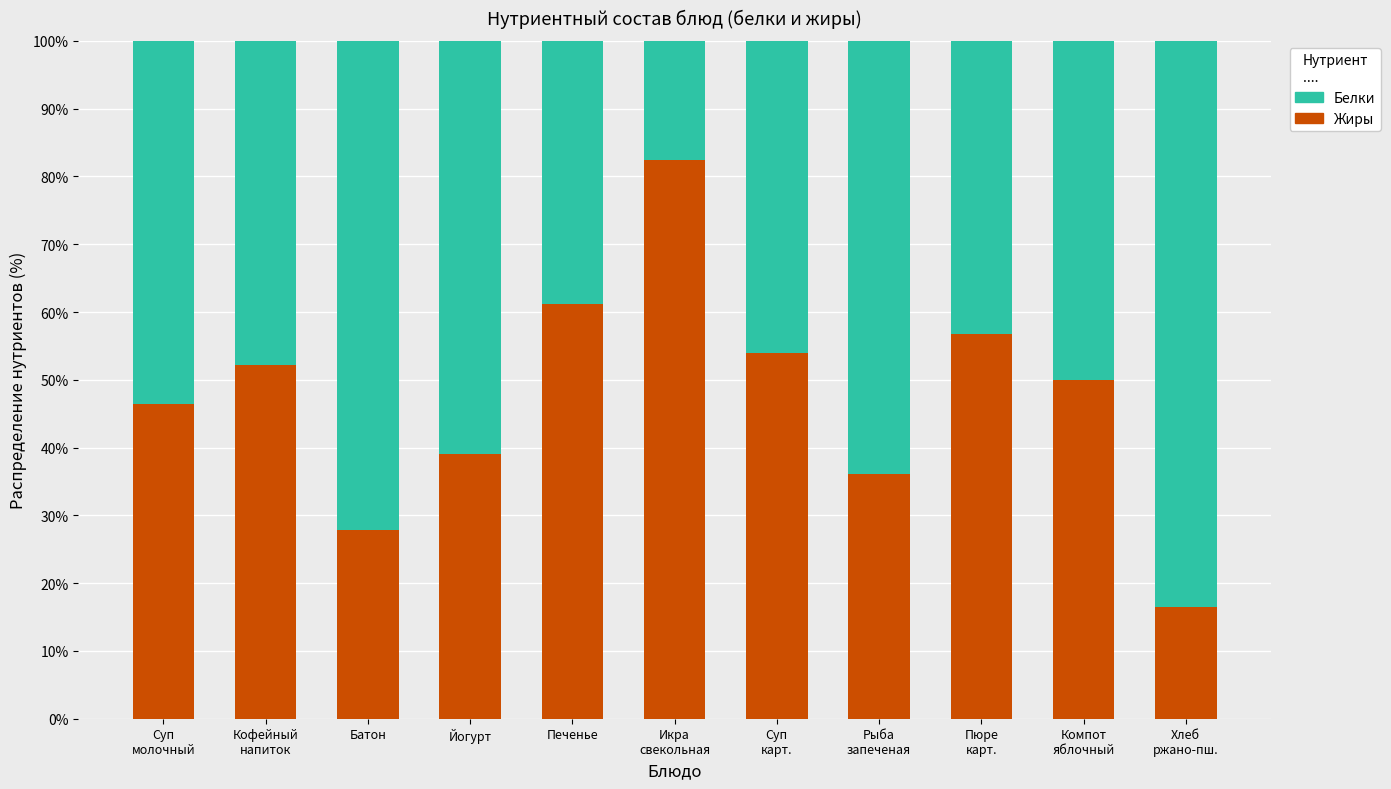

Which series has the largest total across all categories?

Белки